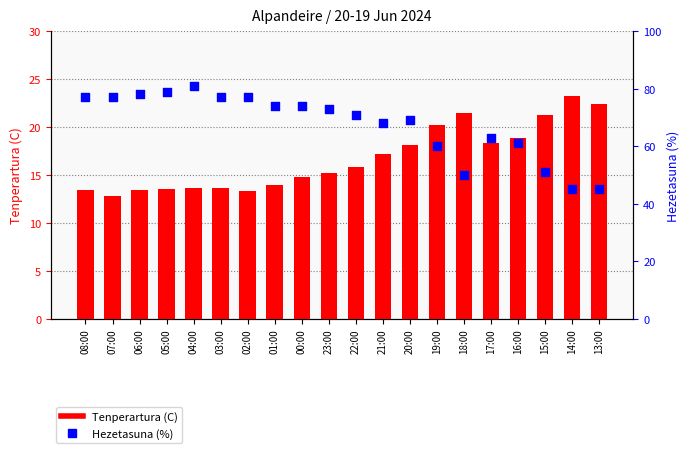

Which series contains the highest Y value?

Hezetasuna (%)